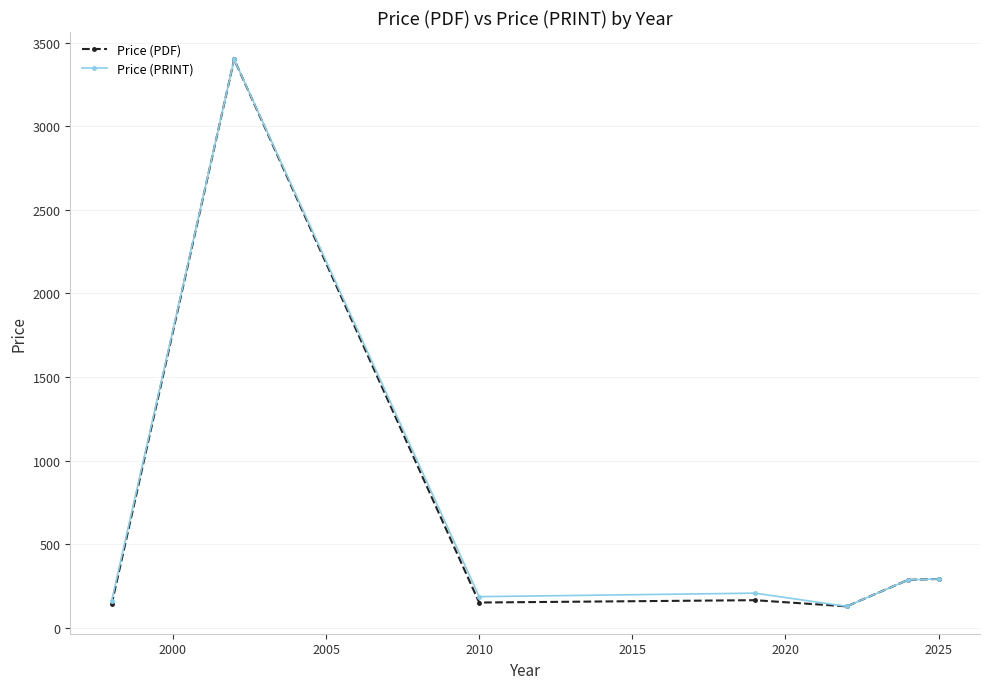

What is the smallest value displayed?

129.0